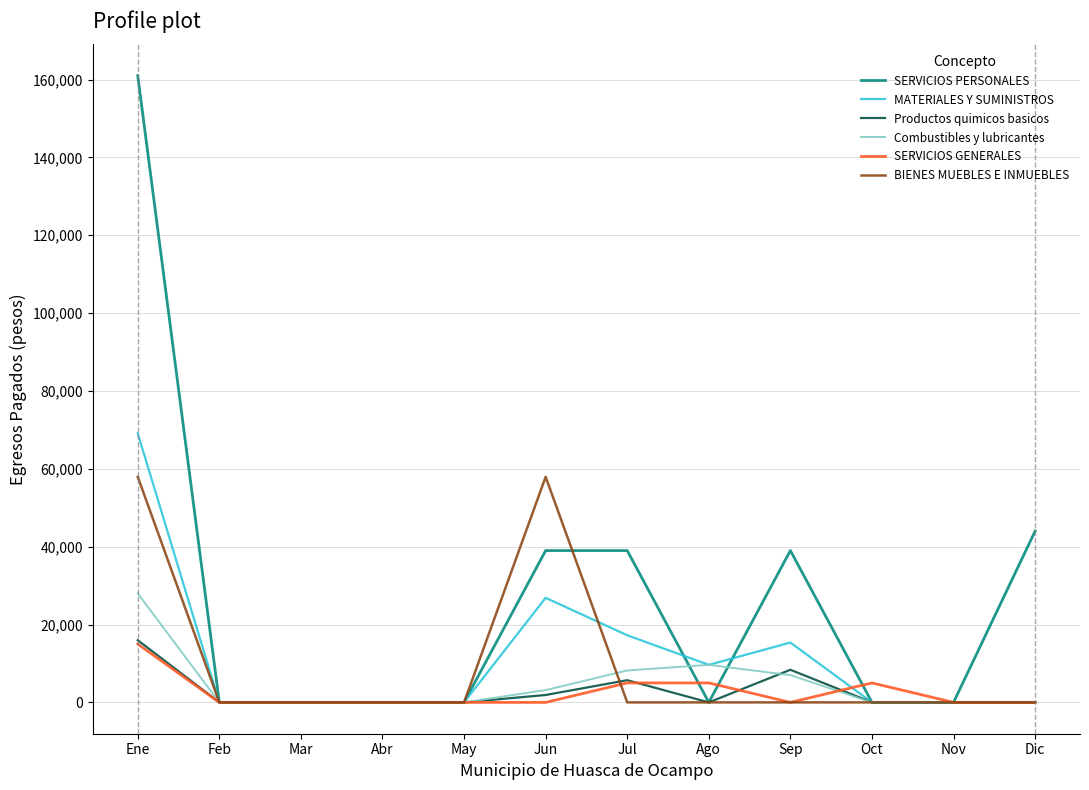

Which series has the widest spread of values?

SERVICIOS PERSONALES